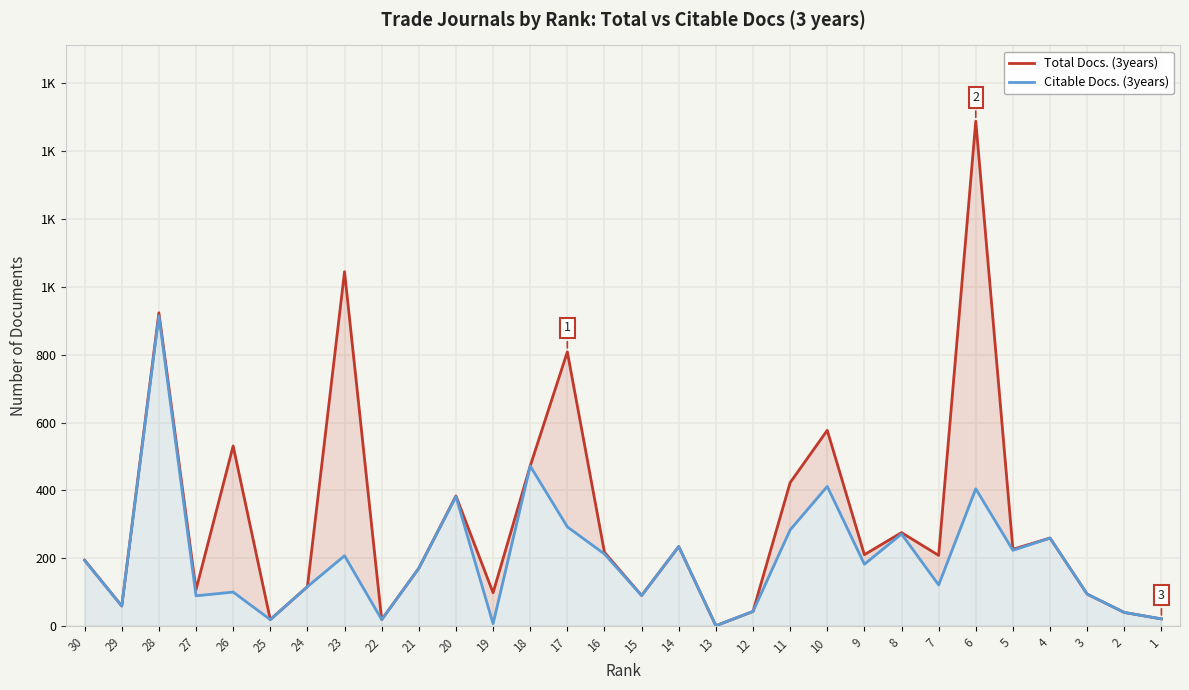

Is the value of Citable Docs. (3years) at 6 greater than the value of Total Docs. (3years) at 10?

No